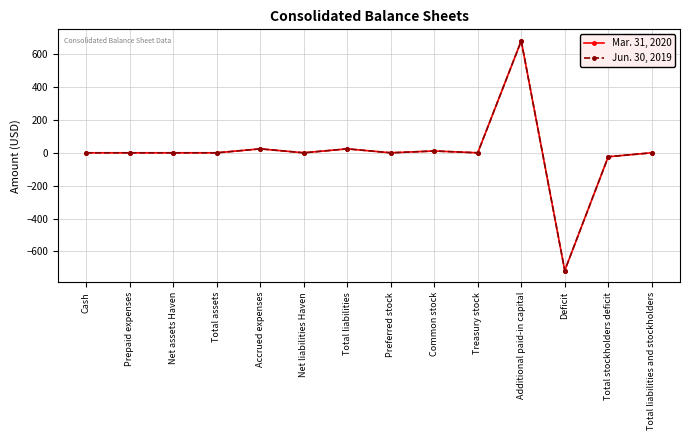

Reading left to right, list all the values displayed in this chart.

Mar. 31, 2020: 0	0	0	0	24	0	24	0	11	0	681	-716	-24	0
Jun. 30, 2019: 0	0	0	0	24	0	24	0	11	0	681	-716	-24	0